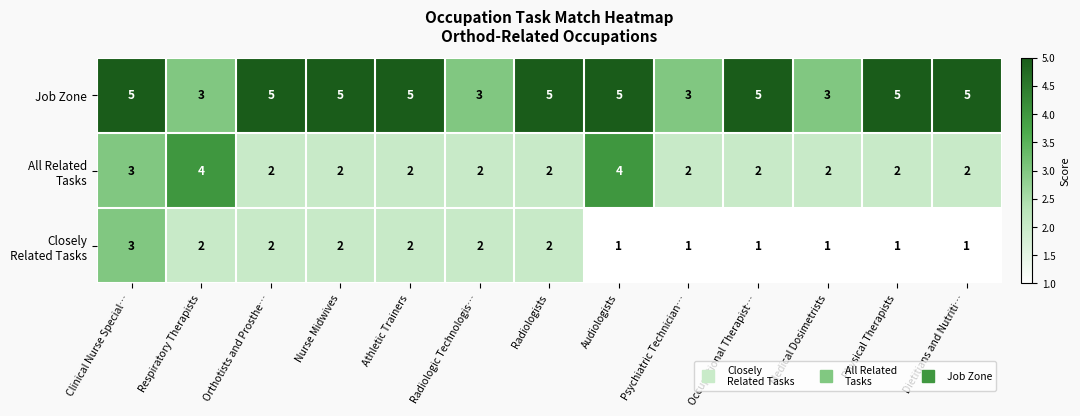

What is the sum of the Job Zone values at Psychiatric Technician… and Respiratory Therapists?

6